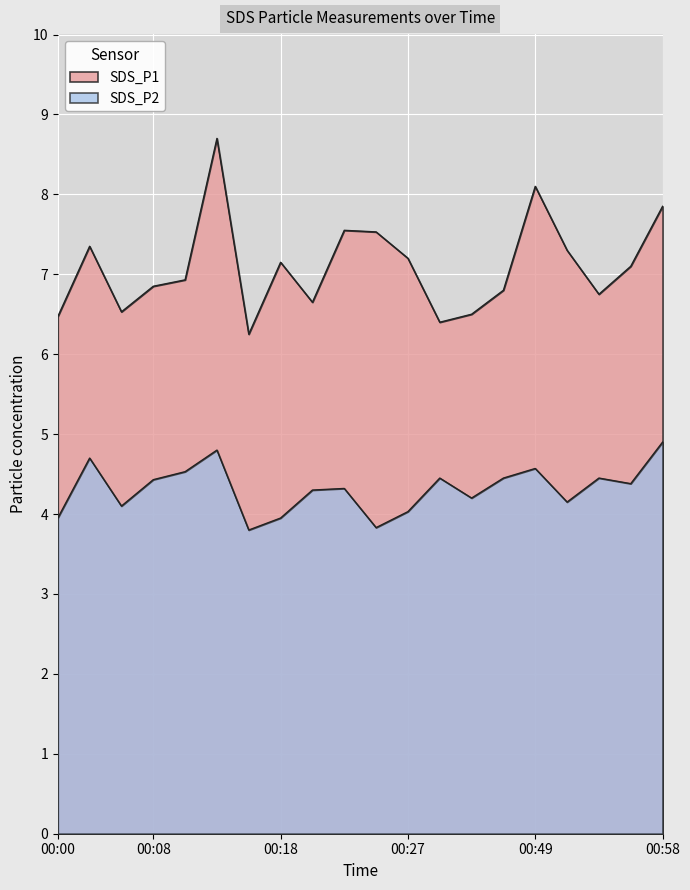

What is the lowest value of the SDS_P1 series?

6.2